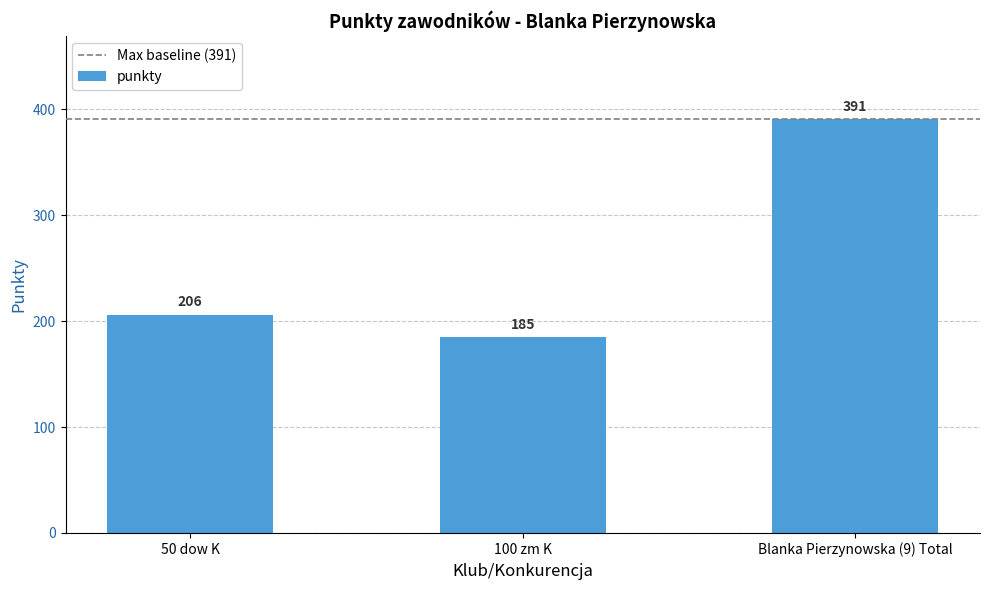

Between 50 dow K and Blanka Pierzynowska (9) Total, which is larger?

Blanka Pierzynowska (9) Total